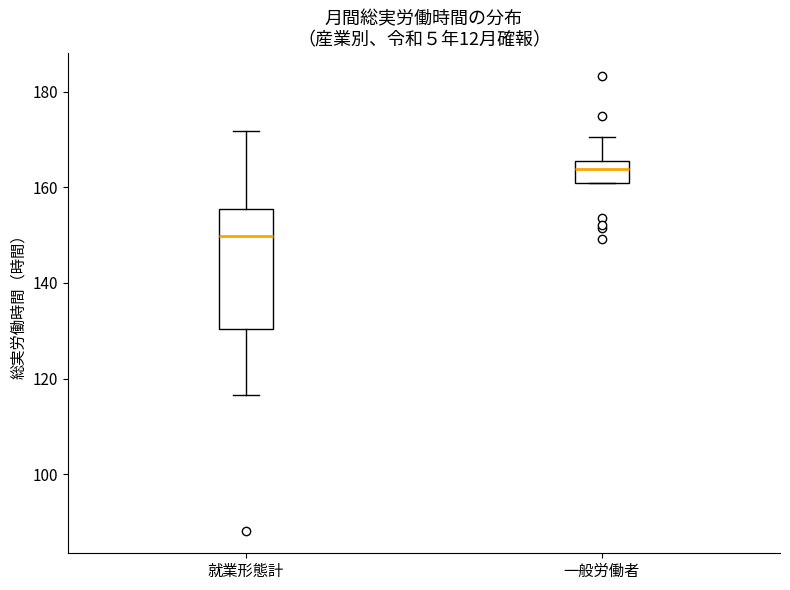

Which box's median line is the lowest?

就業形態計